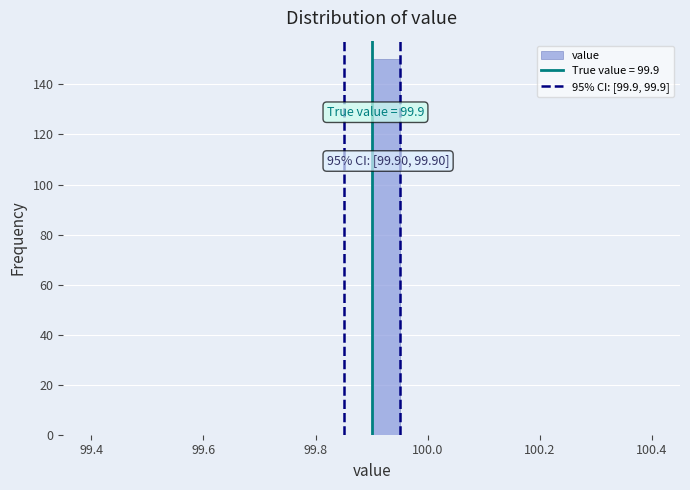

Read against the x-axis, roughly where is the centre of the tallest bar?

99.92